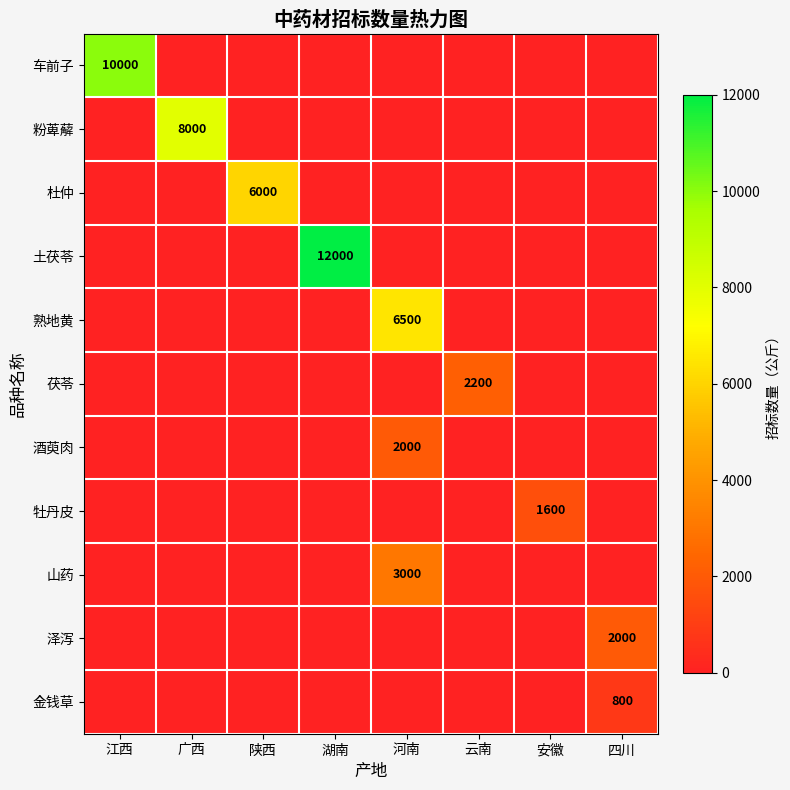

What is the difference between the highest and lowest values at 云南?

2200